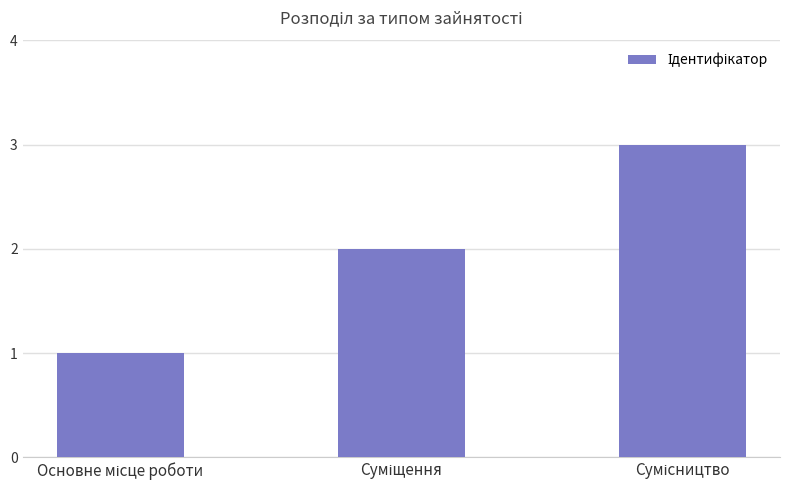

What is the greatest value displayed?

3